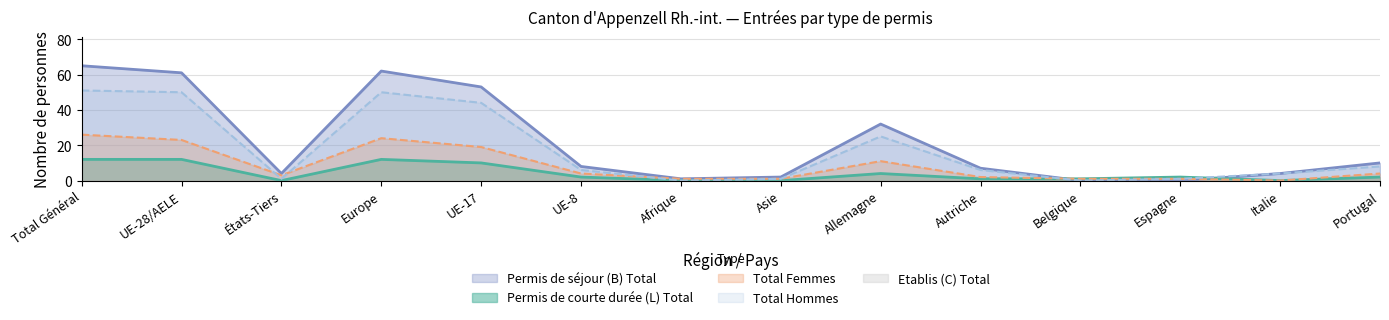

What position from the right is Portugal?

1